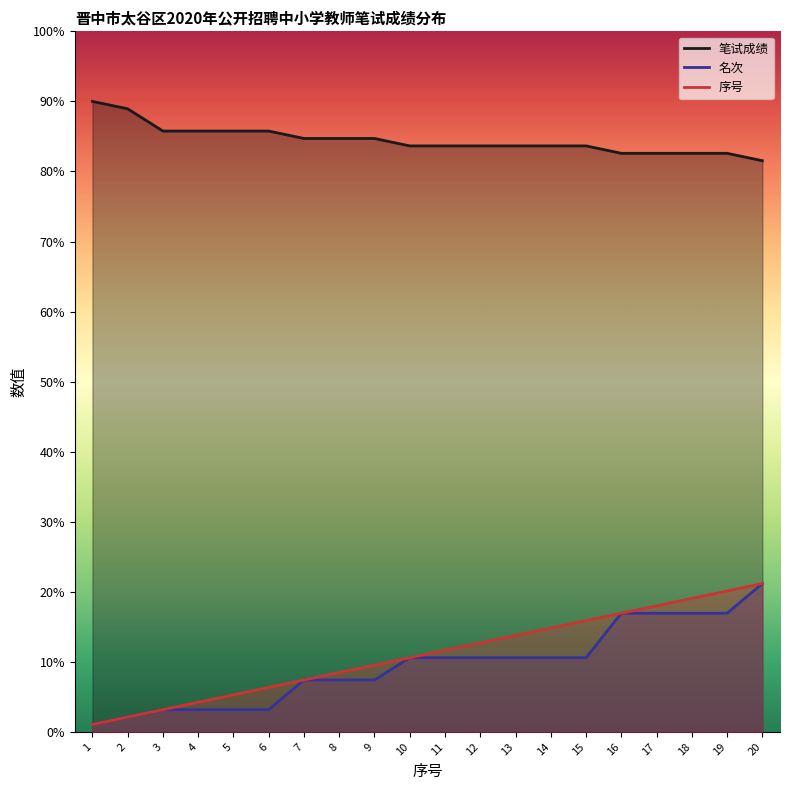

How many lines are shown in the chart?

3